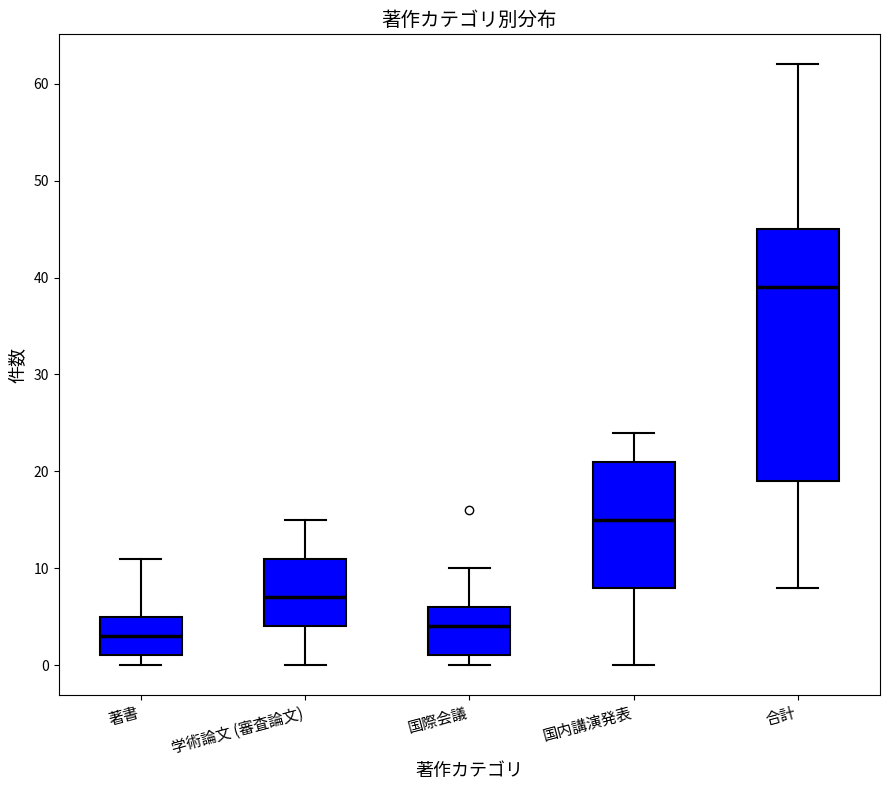

Which box is the tallest, from its lower edge to its upper edge?

合計